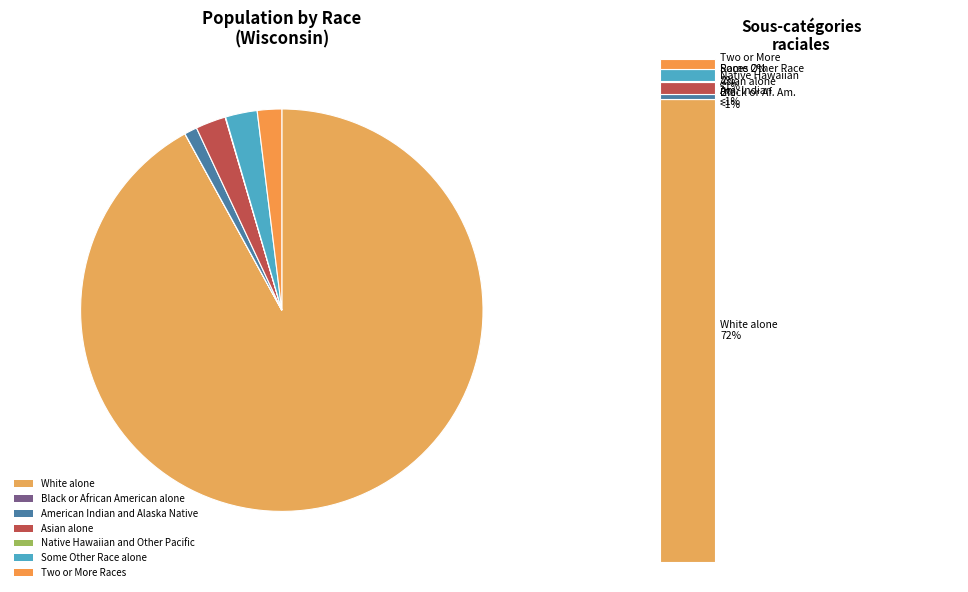

What is the change in value from White alone to American Indian and Alaska Native?

-4847541